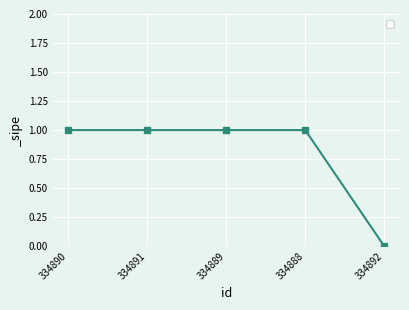

Reading left to right, transcribe all the data shown in this chart.

1	1	1	1	0